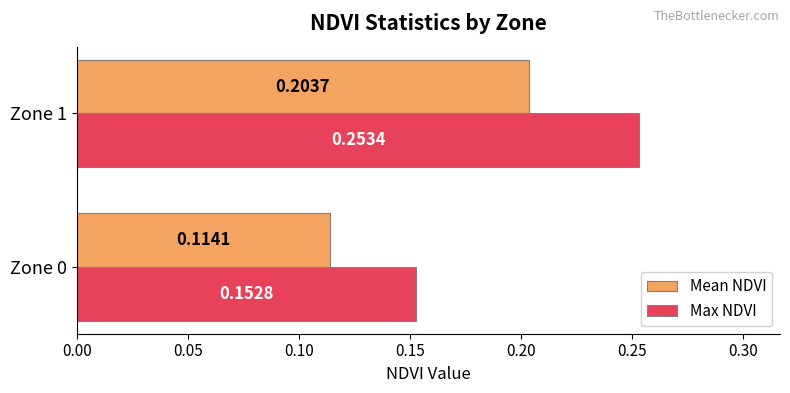

Rank the categories by Mean NDVI value from lowest to highest.

Zone 0, Zone 1